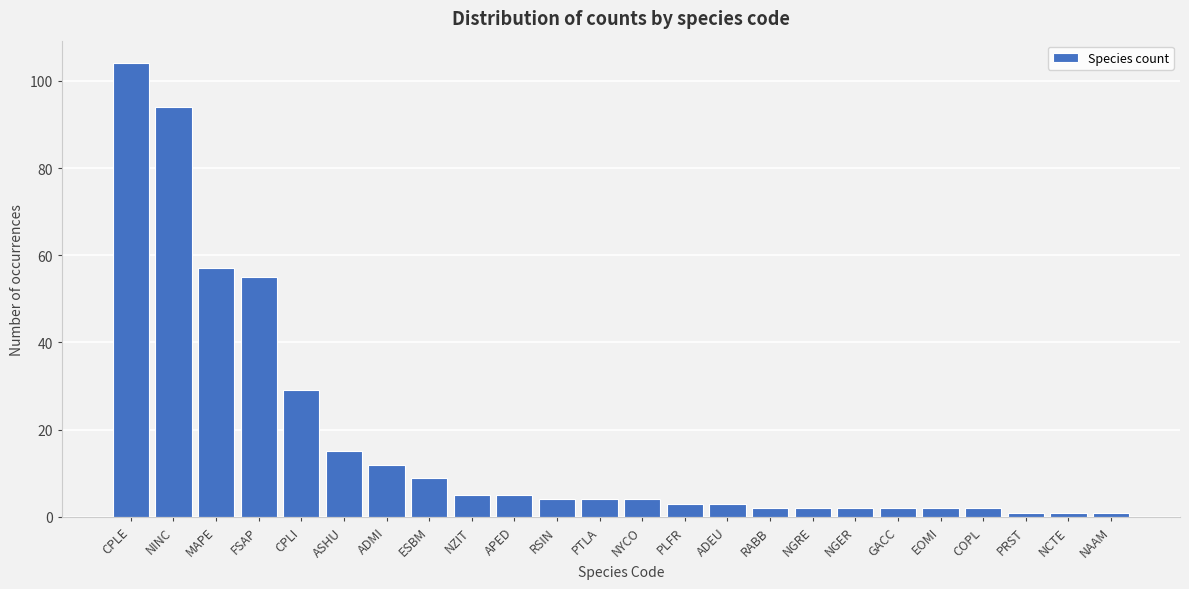

Reading left to right, extract all data points from this chart.

CPLE=104	NINC=94	MAPE=57	FSAP=55	CPLI=29	ASHU=15	ADMI=12	ESBM=9	NZIT=5	APED=5	RSIN=4	PTLA=4	NYCO=4	PLFR=3	ADEU=3	RABB=2	NGRE=2	NGER=2	GACC=2	EOMI=2	COPL=2	PRST=1	NCTE=1	NAAM=1